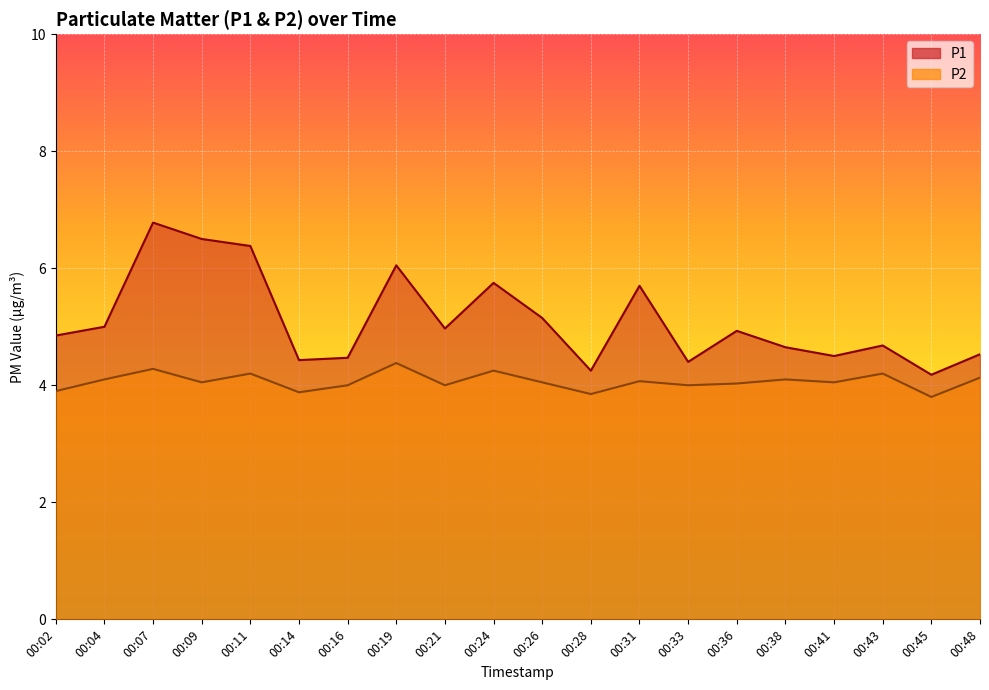

The P2 series shows 5.9 at 00:14. True or false?

False